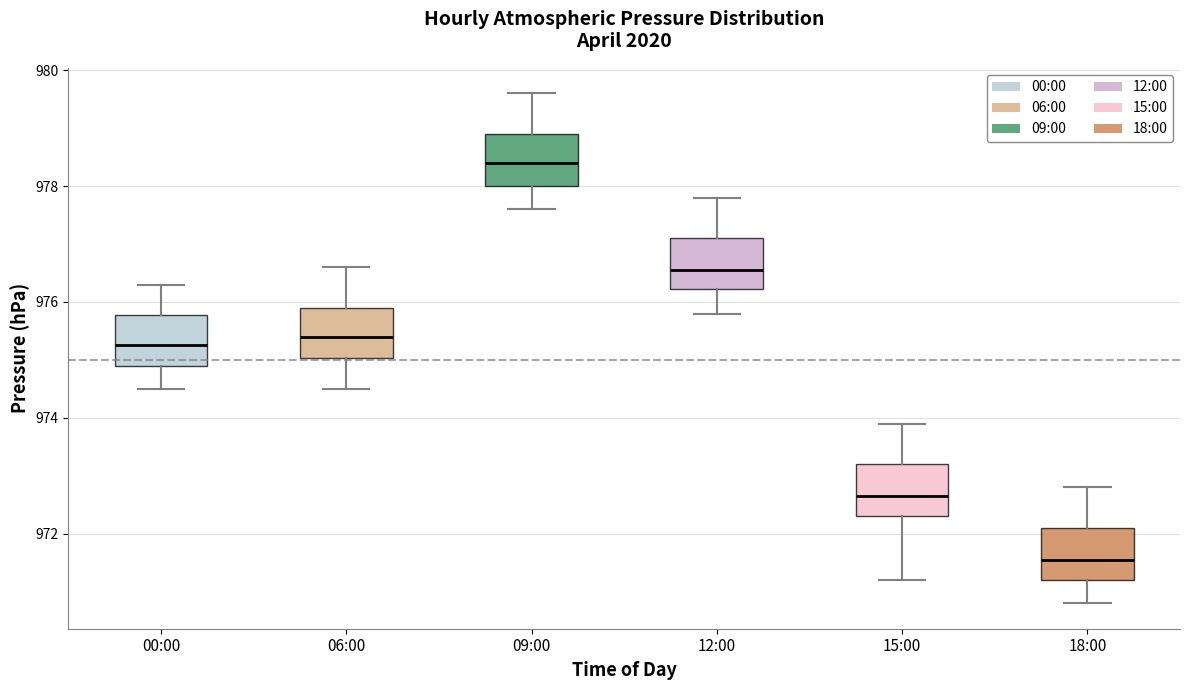

Reading left to right, read every box against the y-axis: the position of its median line, the range the box covers, and the ends of its whiskers. The values are not printed on the chart, so give them approximately, as read against the axis.

00:00: median 975.2, box 975.0 to 975.8, whiskers 974.6 to 976.4
06:00: median 975.4, box 975.0 to 976.0, whiskers 974.6 to 976.6
09:00: median 978.4, box 978.0 to 979.0, whiskers 977.6 to 979.6
12:00: median 976.6, box 976.2 to 977.2, whiskers 975.8 to 977.8
15:00: median 972.6, box 972.4 to 973.2, whiskers 971.2 to 974.0
18:00: median 971.6, box 971.2 to 972.2, whiskers 970.8 to 972.8